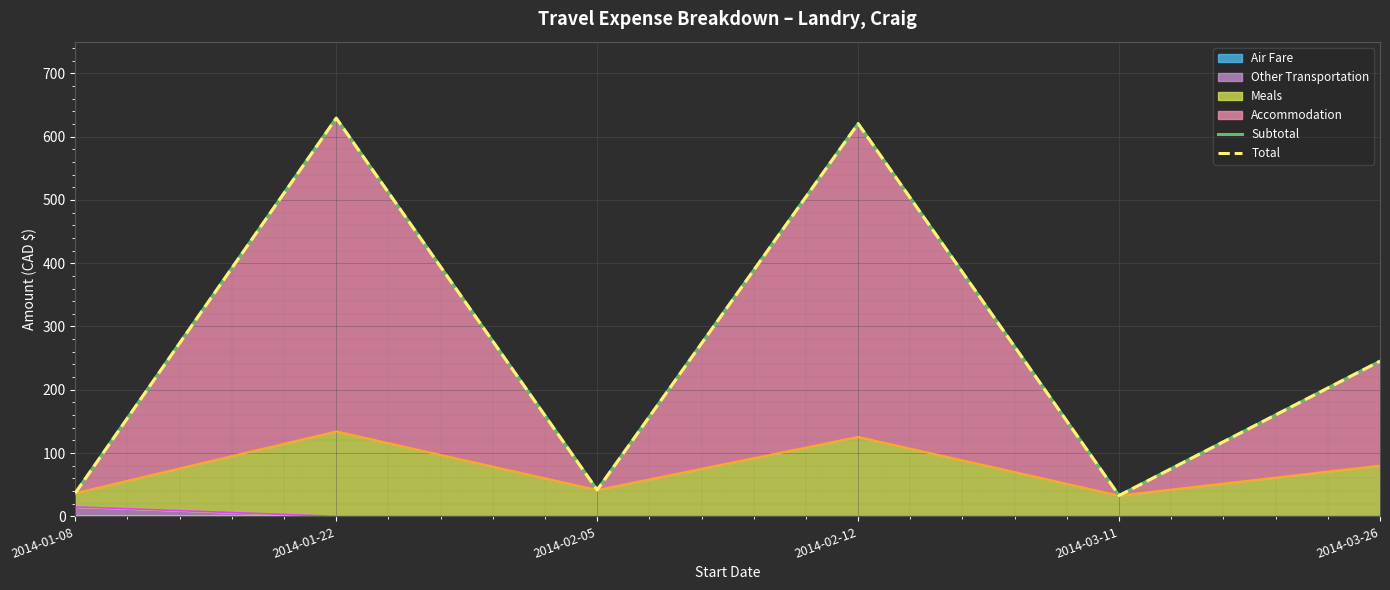

Which category has the lowest value across all series?

2014-03-11